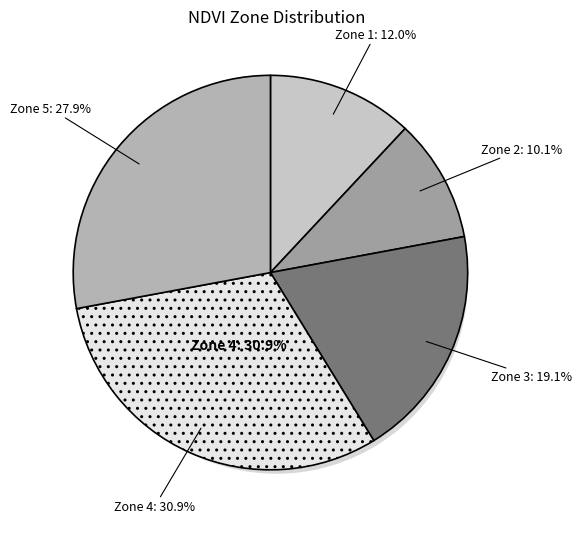

Which category has the smallest portion of the pie?

Zone 2